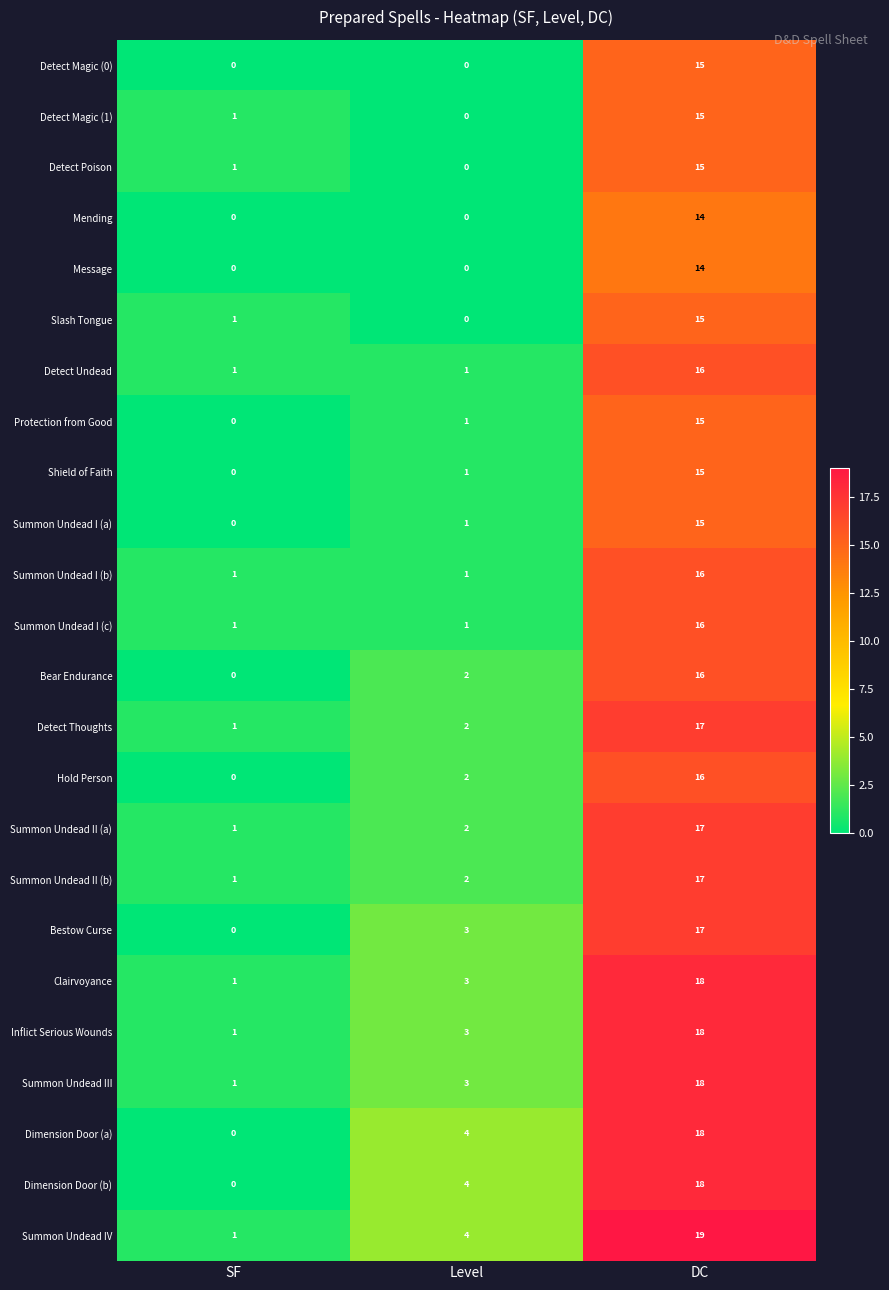

Which series has the largest total across all categories?

Summon Undead IV